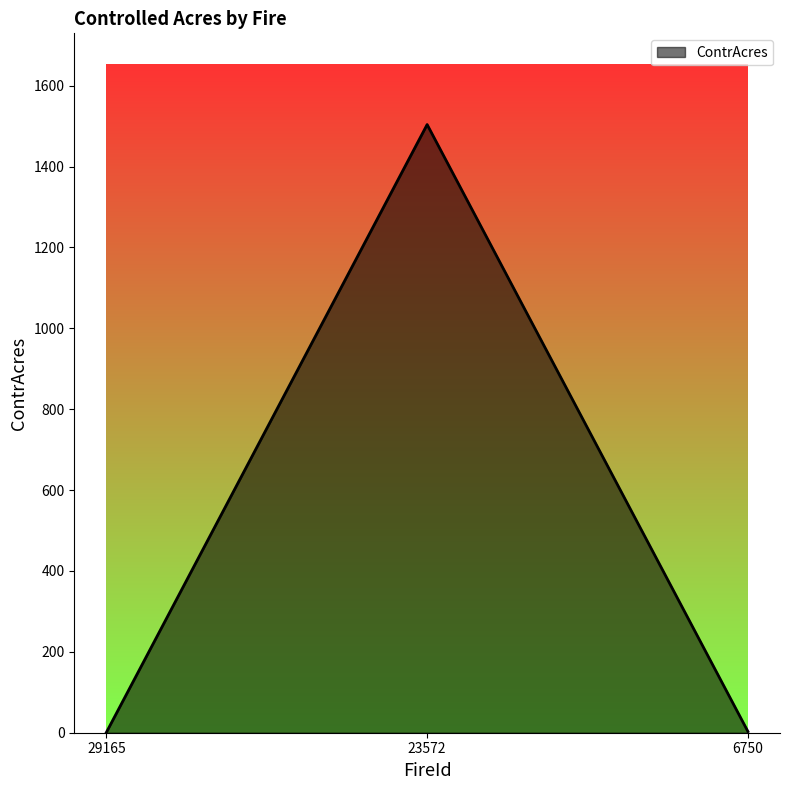

True or false: the data shows 0.8 at 29165.

True